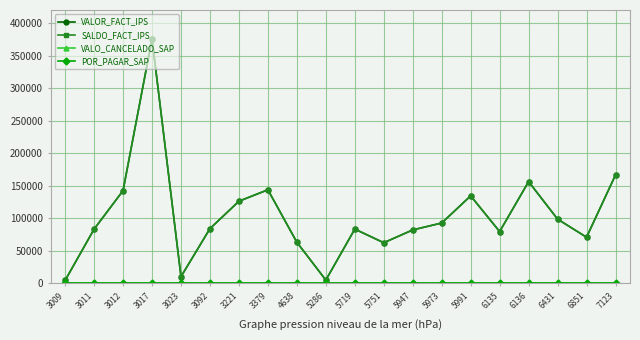

What is the value of the VALOR_FACT_IPS point at the 18th from the left?

98833